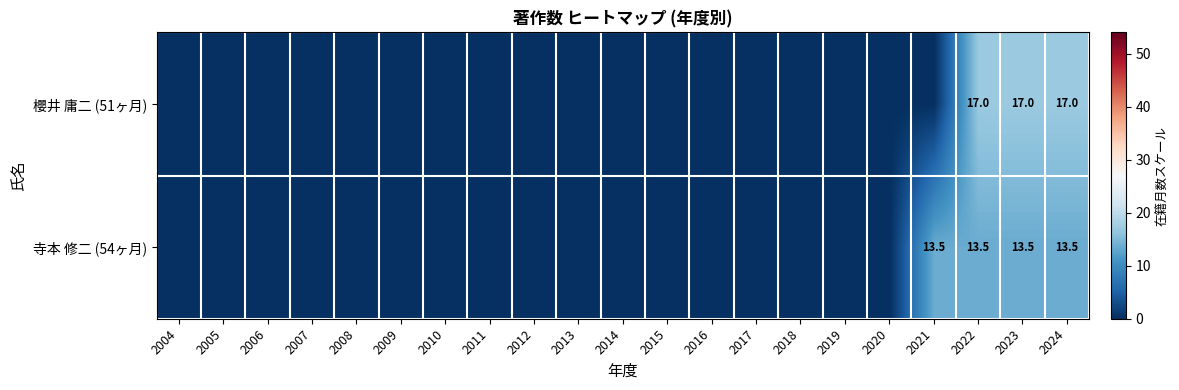

Rank the series at 2023 from lowest to highest value.

寺本 修二 (54ヶ月), 櫻井 庸二 (51ヶ月)